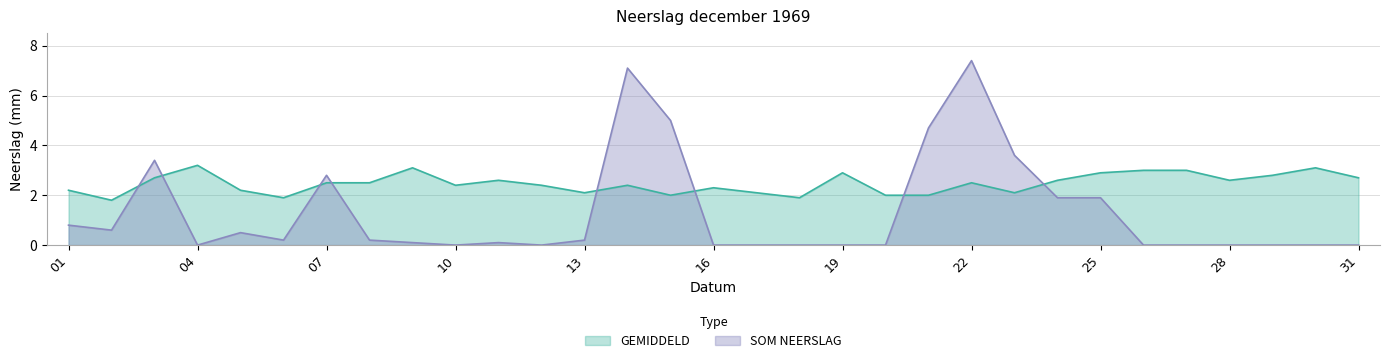

How many intersections are there between SOM NEERSLAG and GEMIDDELD?

8